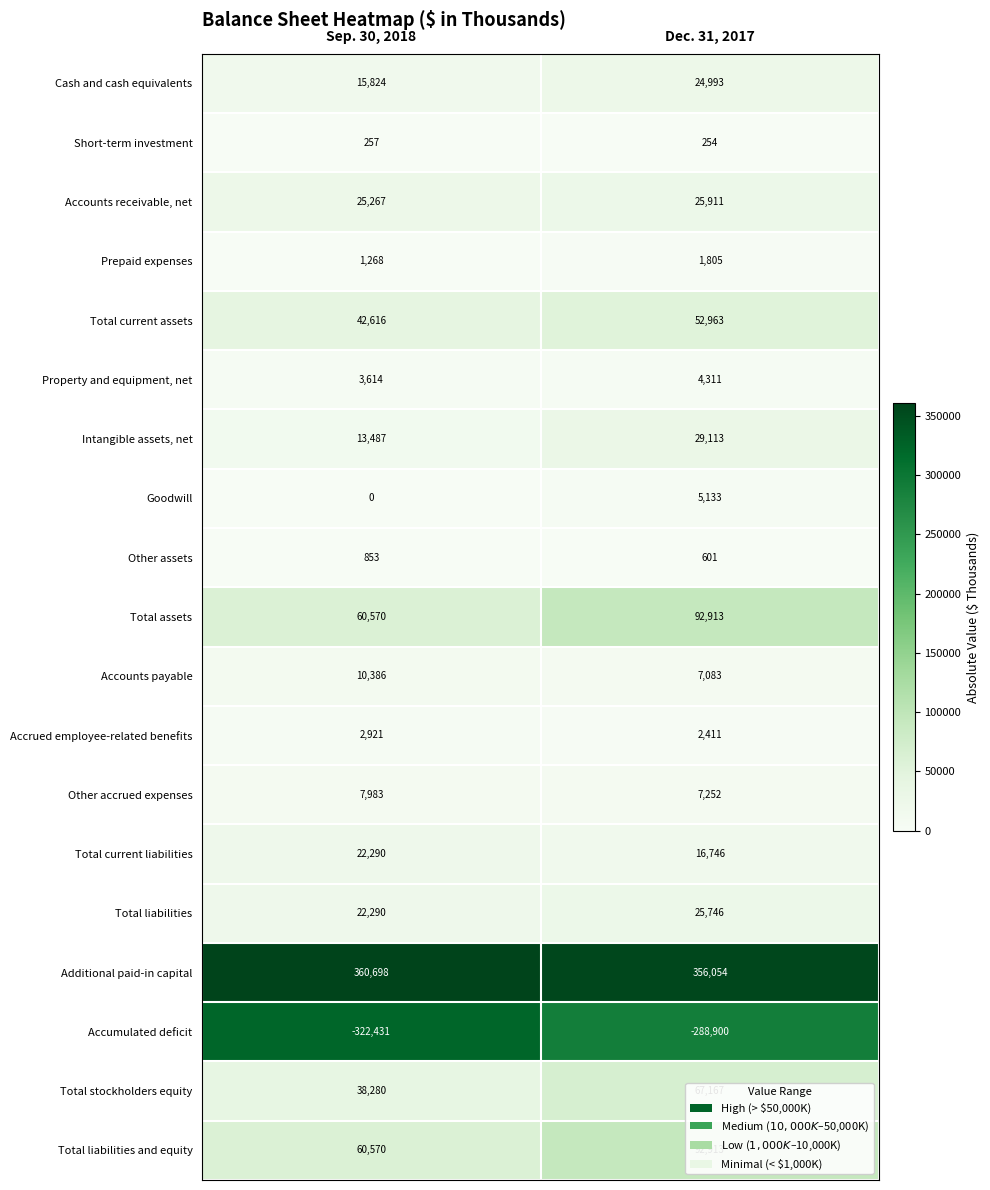

At which category is the sum across all series the highest?

Dec. 31, 2017